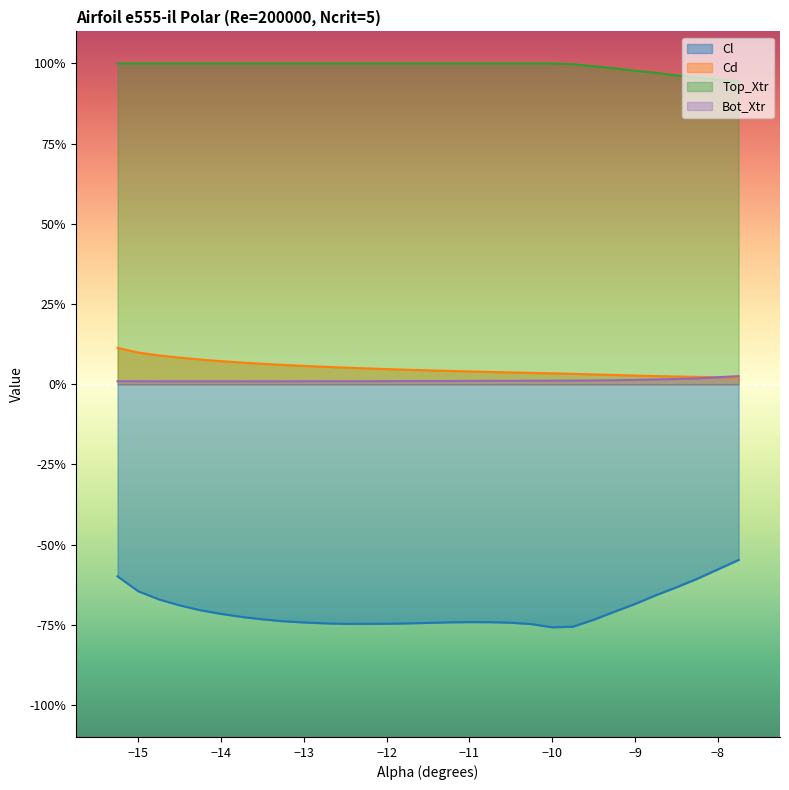

True or false: Bot_Xtr has more than 0 interior local peaks.

True